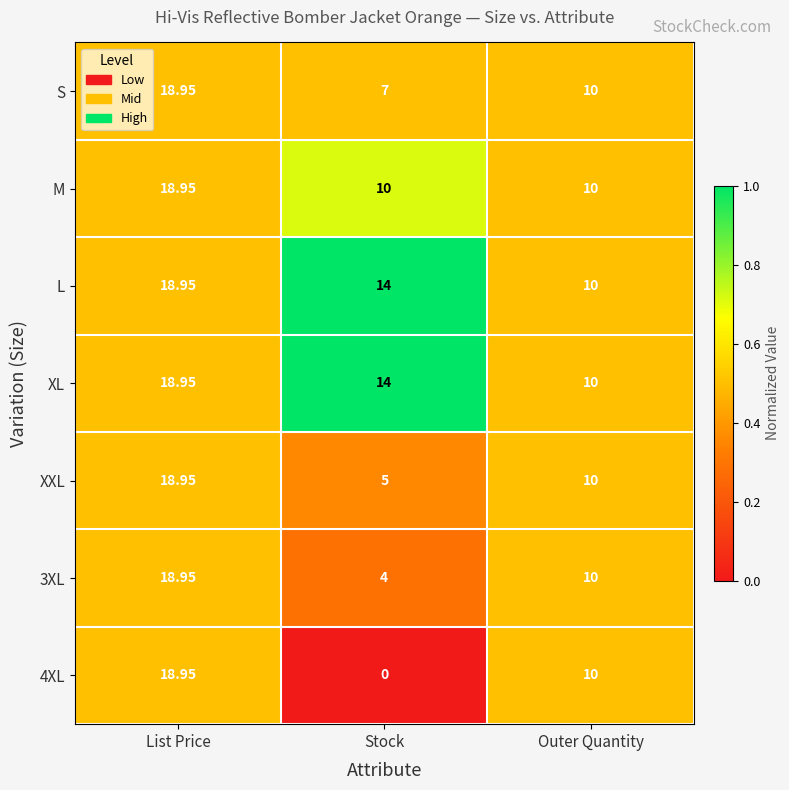

Which category has the lowest value in the 4XL series?

Stock